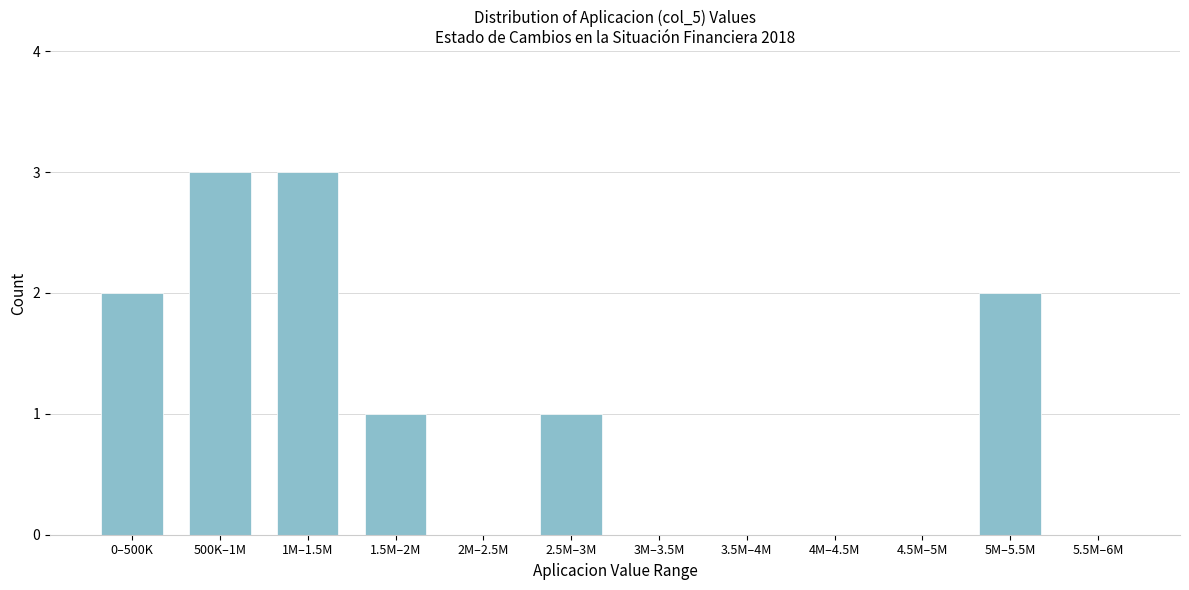

Reading left to right, extract all data points from this chart.

0–500K=2	500K–1M=3	1M–1.5M=3	1.5M–2M=1	2M–2.5M=0	2.5M–3M=1	3M–3.5M=0	3.5M–4M=0	4M–4.5M=0	4.5M–5M=0	5M–5.5M=2	5.5M–6M=0